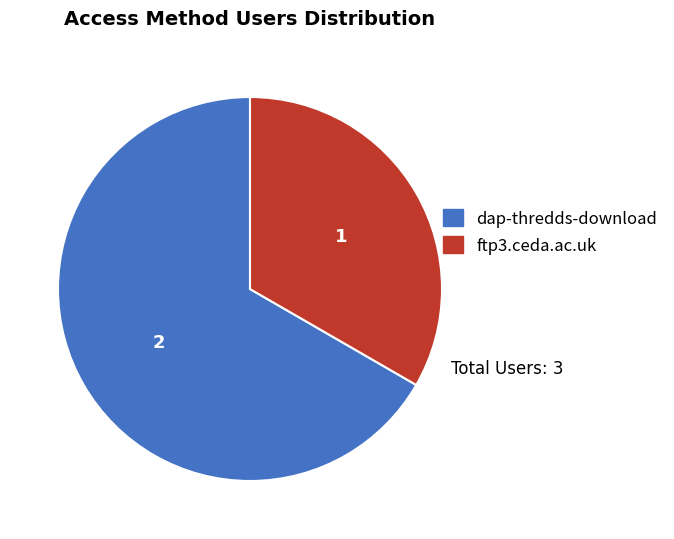

Is the sum of ftp3.ceda.ac.uk and dap-thredds-download greater than half?

Yes